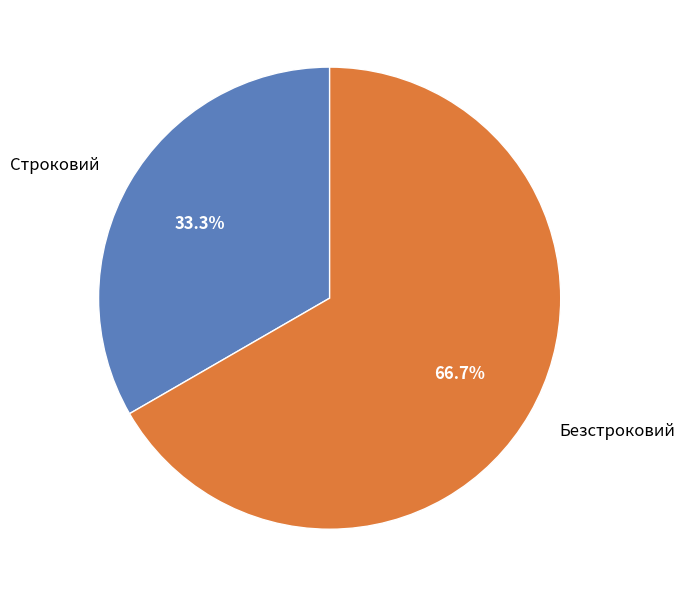

Which has a higher value, Безстроковий or Строковий?

Безстроковий